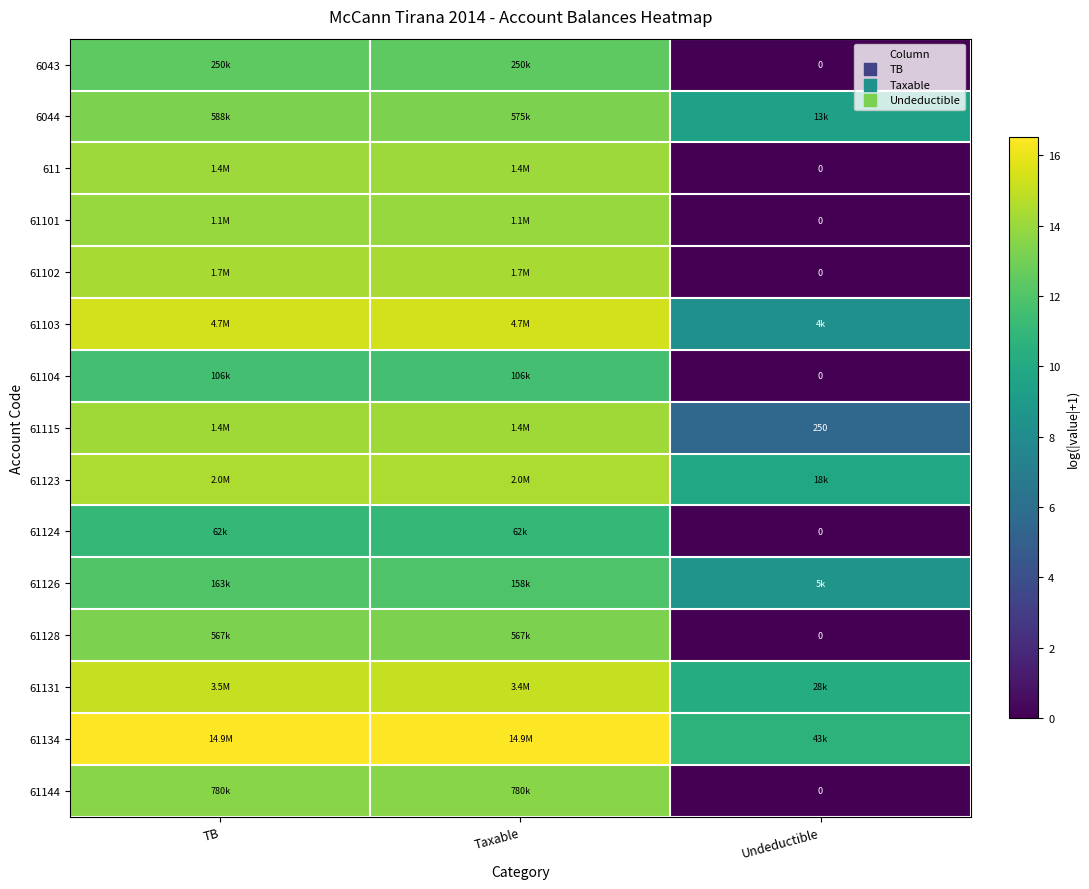

List the series in order of their peak value, highest first.

61134, 61103, 61131, 61123, 61102, 61115, 611, 61101, 61144, 6044, 61128, 6043, 61126, 61104, 61124